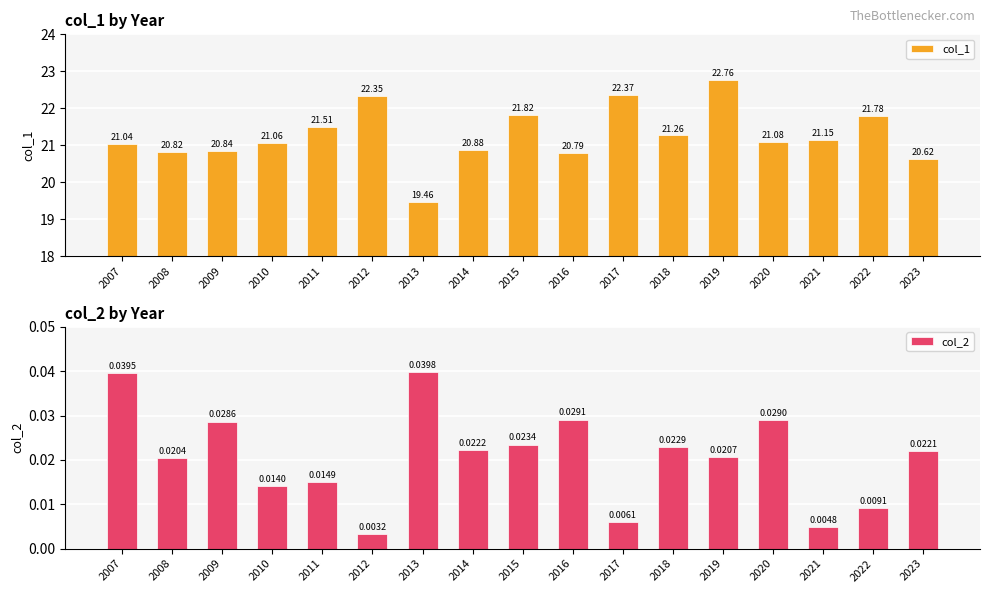

What is the difference between the highest and lowest values at 2014?

20.9